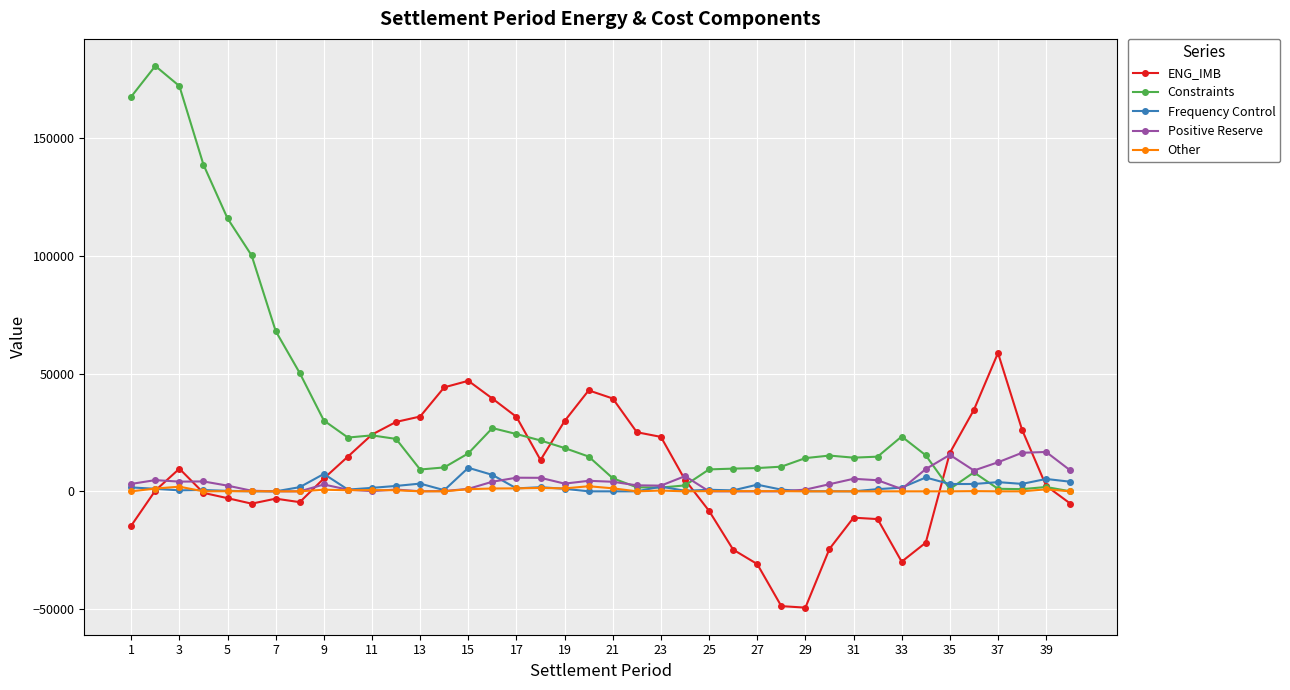

How many data points does each series have?

40